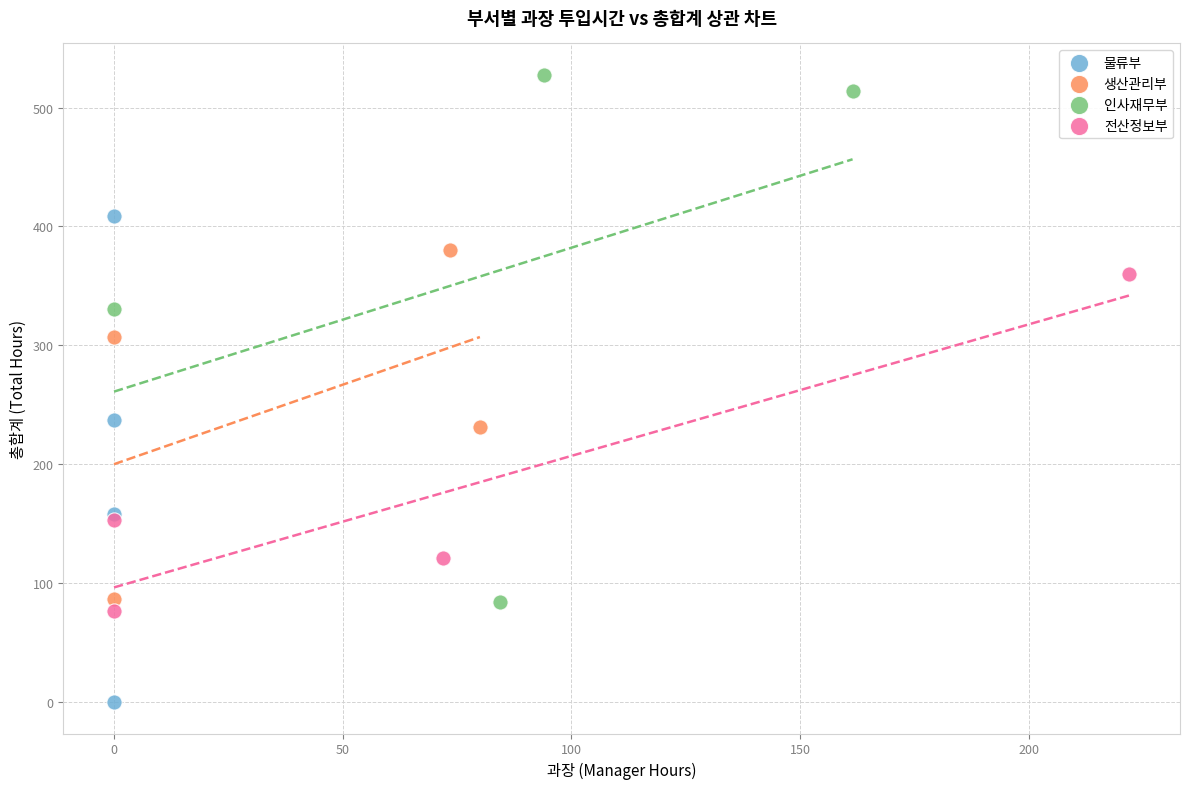

Which series reaches the minimum Y coordinate?

물류부